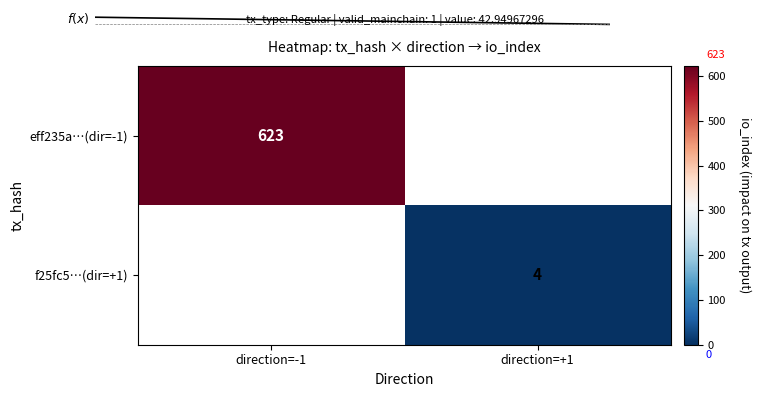

The value of f25fc5…(dir=+1) at direction=+1 is 4. True or false?

True